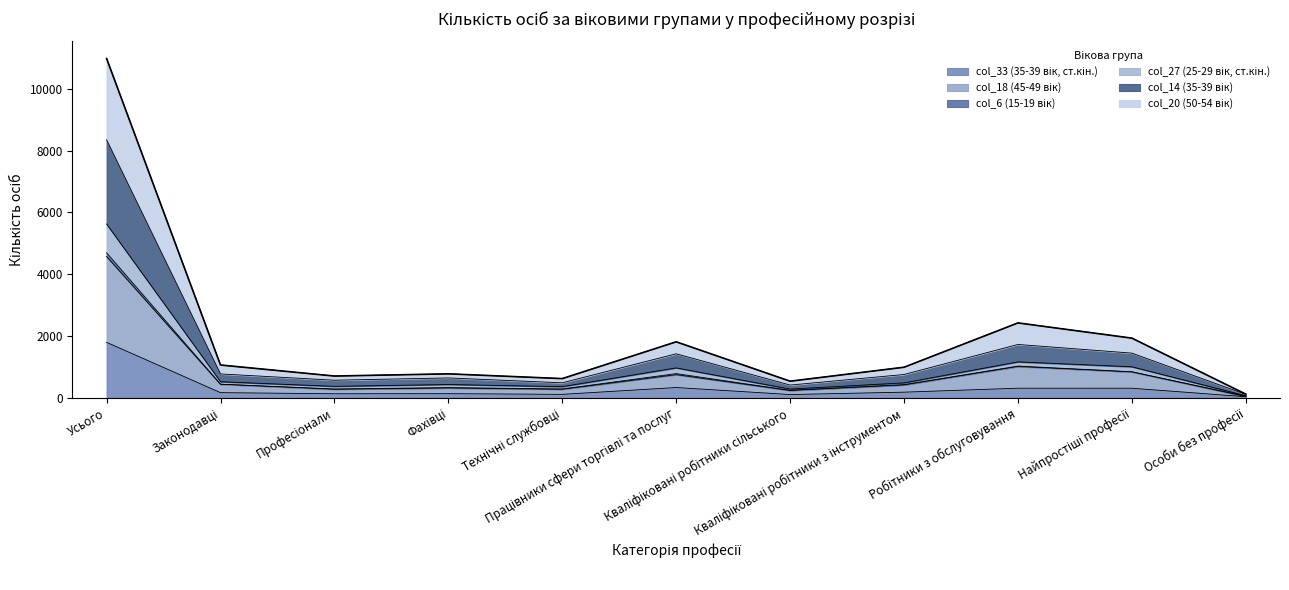

True or false: col_18 (45-49 вік) and col_20 (50-54 вік) intersect in this chart.

False